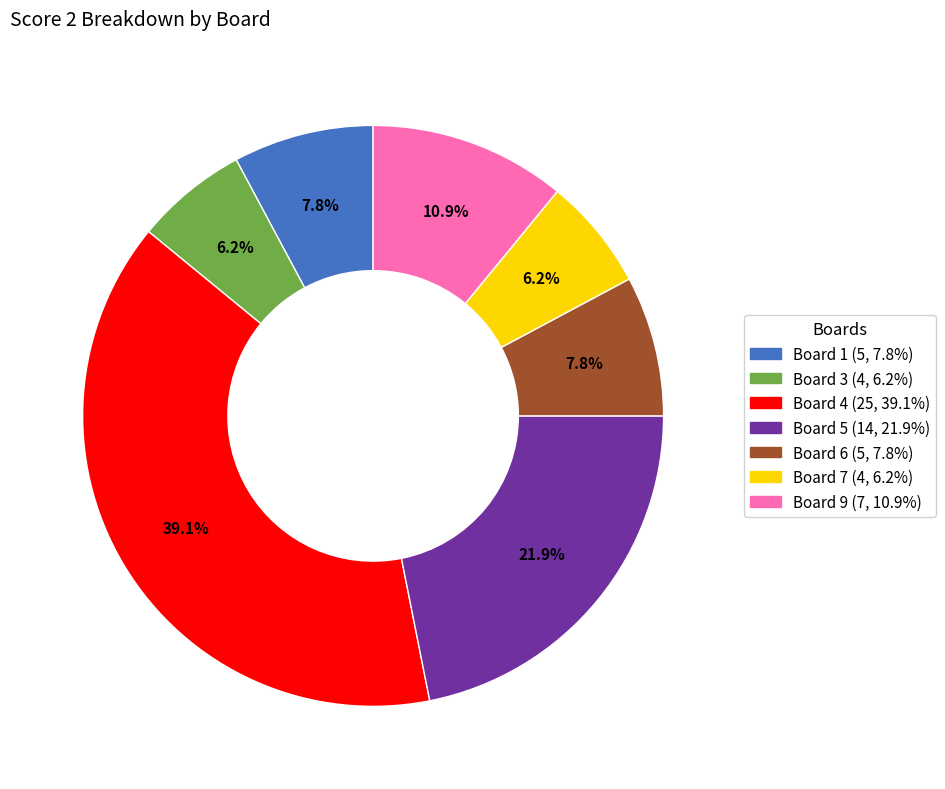

Does any single category account for the majority?

No